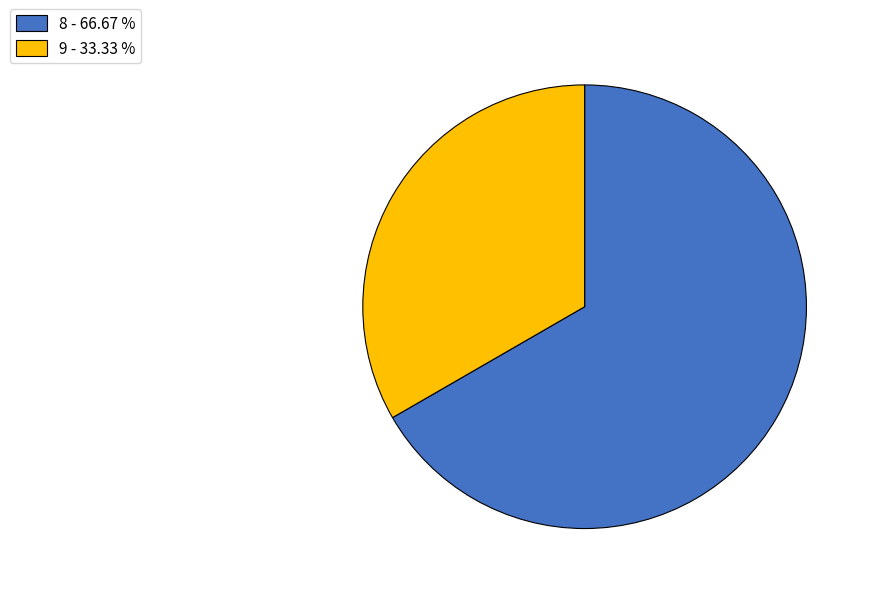

Do 8 and 9 together represent more than half of the pie?

Yes